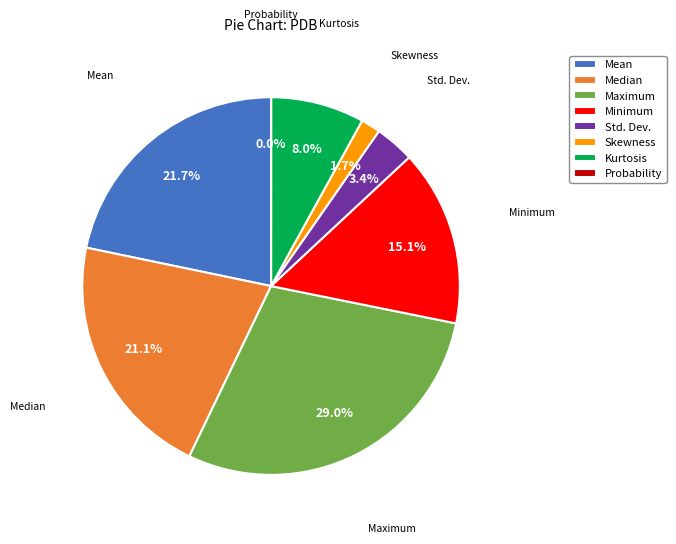

Is the sum of Mean and Std. Dev. greater than half?

No